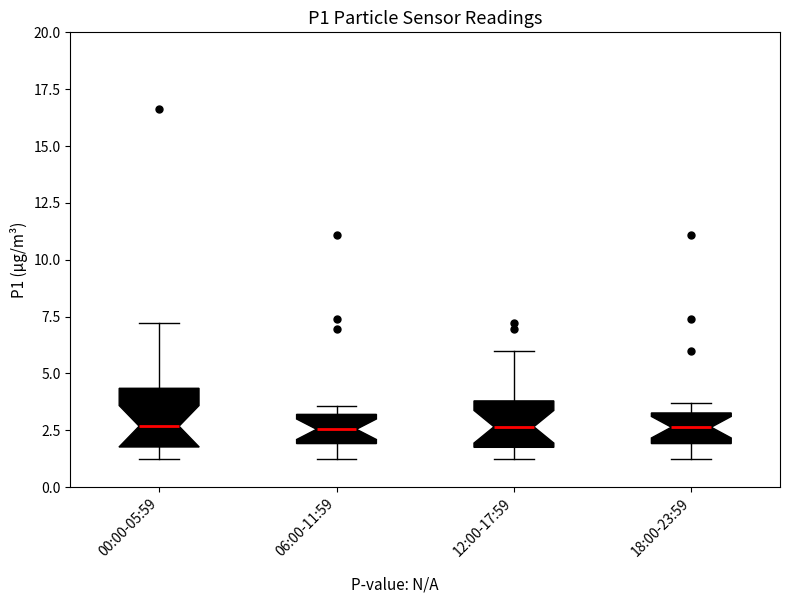

Reading left to right, read every box against the y-axis: the position of its median line, the range the box covers, and the ends of its whiskers. The values are not printed on the chart, so give them approximately, as read against the axis.

00:00-05:59: median 2.5, box 2.0 to 4.5, whiskers 1.0 to 7.0
06:00-11:59: median 2.5, box 2.0 to 3.0, whiskers 1.5 to 3.5
12:00-17:59: median 2.5, box 1.5 to 4.0, whiskers 1.0 to 6.0
18:00-23:59: median 2.5, box 2.0 to 3.5, whiskers 1.0 to 3.5 (just above the box's upper edge)